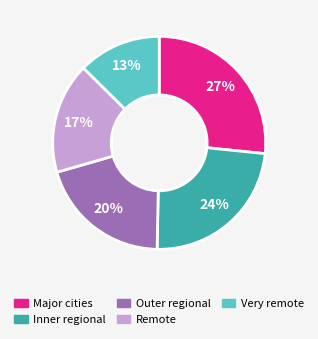

Is the sum of Very remote and Major cities greater than half?

No